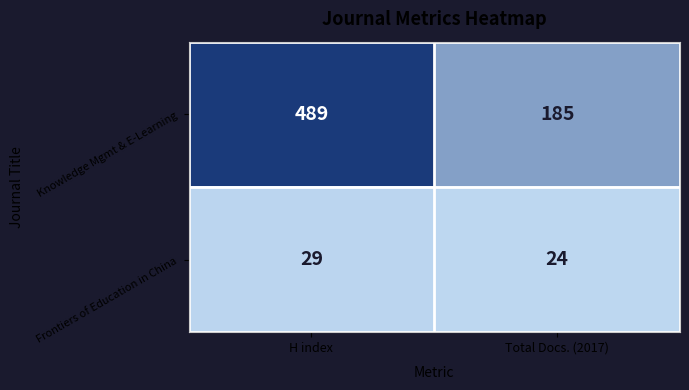

At which label does Knowledge Mgmt & E-Learning reach its minimum?

Total Docs. (2017)